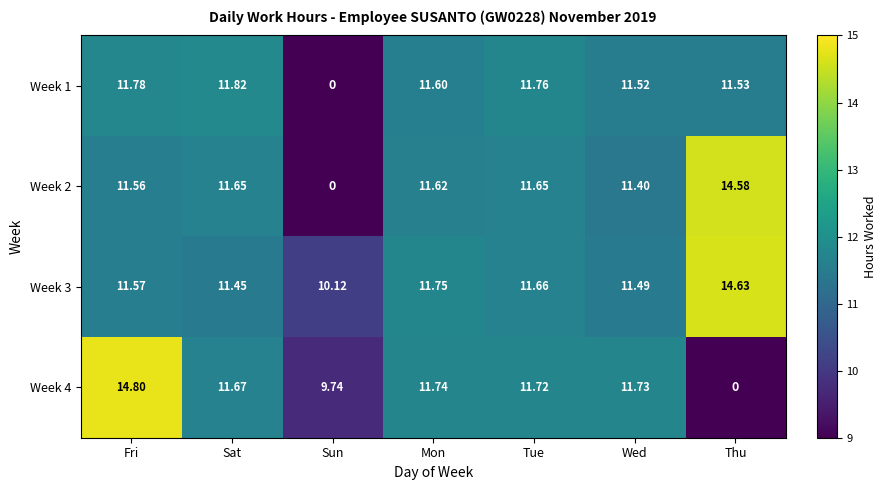

At which category is the sum across all series the highest?

Fri